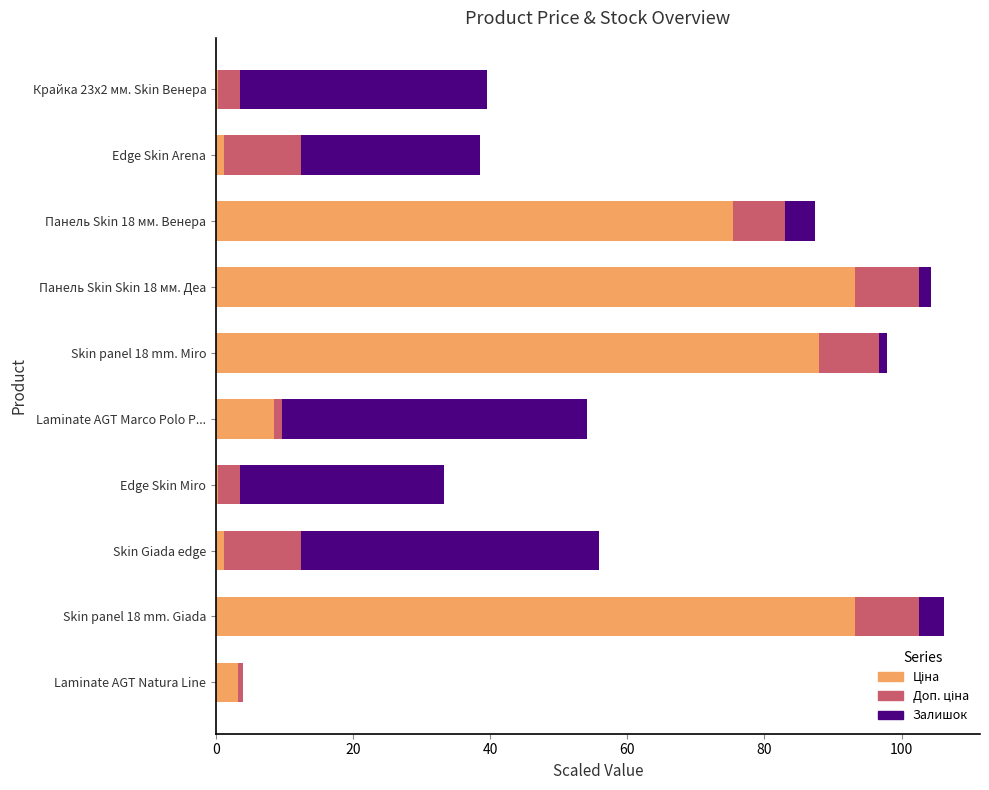

What is the total value across all series at Панель Skin 18 мм. Венера?

87.3